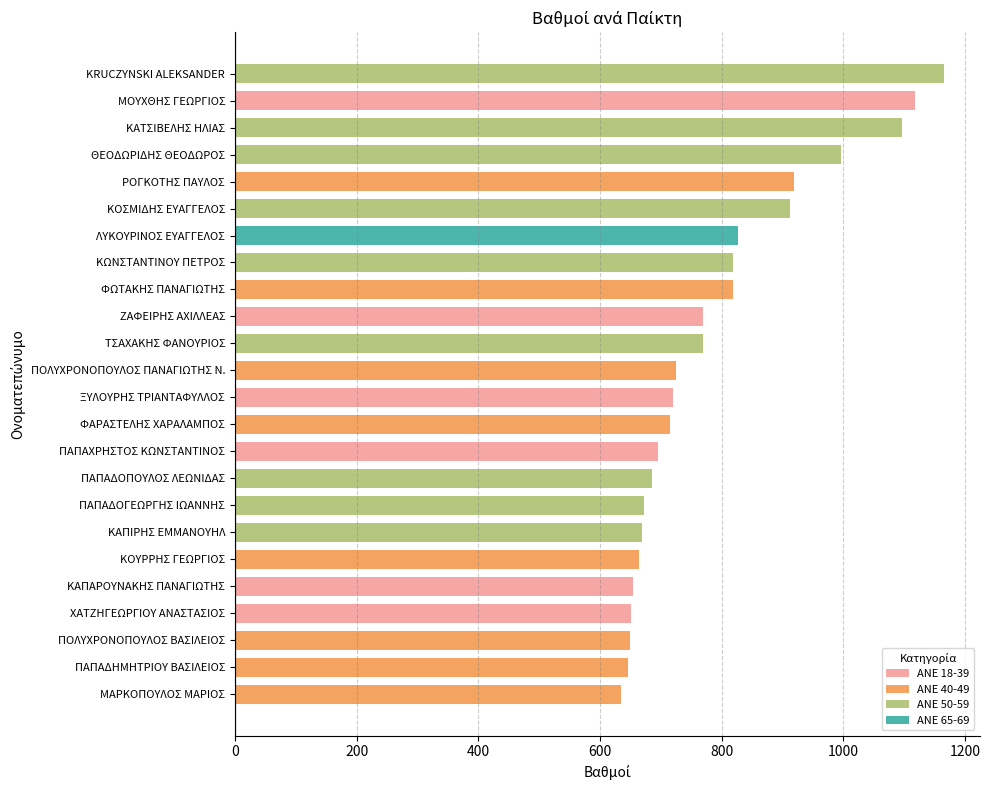

What is the ratio of the value at ΠΑΠΑΔΟΓΕΩΡΓΗΣ ΙΩΑΝΝΗΣ to the value at ΠΟΛΥΧΡΟΝΟΠΟΥΛΟΣ ΒΑΣΙΛΕΙΟΣ?

1.0